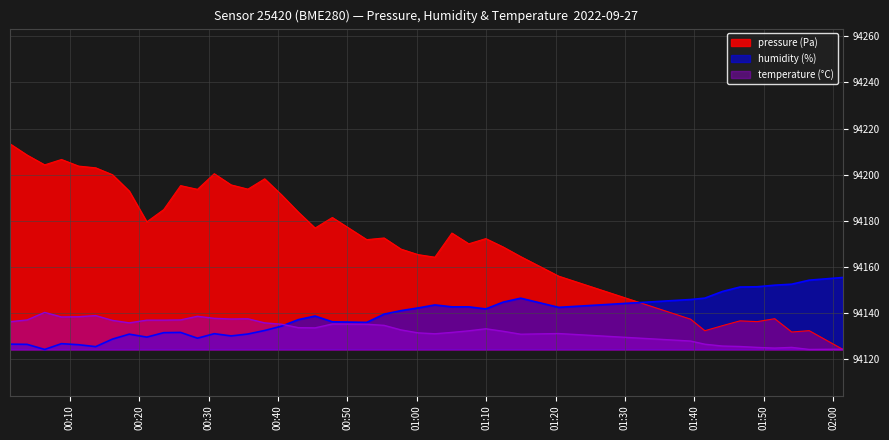

Reading left to right, what are all the values shown in this chart?

pressure: 2022-09-27T00:01:23=94213.4	2022-09-27T00:03:51=94208.5	2022-09-27T00:06:23=94204.2	2022-09-27T00:08:48=94206.6	2022-09-27T00:11:16=94203.7	2022-09-27T00:13:44=94203.0	2022-09-27T00:16:09=94200.0	2022-09-27T00:18:34=94192.9	2022-09-27T00:21:06=94179.5	2022-09-27T00:23:32=94184.8	2022-09-27T00:25:58=94195.2	2022-09-27T00:28:24=94193.6	2022-09-27T00:30:49=94200.4	2022-09-27T00:33:15=94195.6	2022-09-27T00:35:40=94193.7	2022-09-27T00:38:05=94198.2	2022-09-27T00:40:31=94191.2	2022-09-27T00:42:56=94183.8	2022-09-27T00:45:21=94176.8	2022-09-27T00:47:50=94181.4	2022-09-27T00:52:48=94171.8	2022-09-27T00:55:18=94172.5	2022-09-27T00:57:44=94167.7	2022-09-27T01:00:11=94165.3	2022-09-27T01:02:37=94164.2	2022-09-27T01:05:04=94174.7	2022-09-27T01:07:30=94170.0	2022-09-27T01:09:57=94172.2	2022-09-27T01:12:27=94168.6	2022-09-27T01:14:59=94164.4	2022-09-27T01:20:27=94156.0	2022-09-27T01:39:28=94137.3	2022-09-27T01:41:31=94132.3	2022-09-27T01:44:03=94134.5	2022-09-27T01:46:35=94136.6	2022-09-27T01:49:04=94136.2	2022-09-27T01:51:35=94137.5	2022-09-27T01:54:02=94131.7	2022-09-27T01:56:33=94132.3	2022-09-27T02:01:25=94124.2
humidity: 2022-09-27T00:01:23=94126.5	2022-09-27T00:03:51=94126.4	2022-09-27T00:06:23=94124.2	2022-09-27T00:08:48=94126.7	2022-09-27T00:11:16=94126.2	2022-09-27T00:13:44=94125.4	2022-09-27T00:16:09=94128.6	2022-09-27T00:18:34=94130.8	2022-09-27T00:21:06=94129.5	2022-09-27T00:23:32=94131.4	2022-09-27T00:25:58=94131.5	2022-09-27T00:28:24=94129.0	2022-09-27T00:30:49=94131.0	2022-09-27T00:33:15=94130.0	2022-09-27T00:35:40=94130.9	2022-09-27T00:38:05=94132.4	2022-09-27T00:40:31=94134.3	2022-09-27T00:42:56=94137.1	2022-09-27T00:45:21=94138.6	2022-09-27T00:47:50=94136.2	2022-09-27T00:52:48=94135.9	2022-09-27T00:55:18=94139.5	2022-09-27T00:57:44=94141.0	2022-09-27T01:00:11=94142.2	2022-09-27T01:02:37=94143.5	2022-09-27T01:05:04=94142.6	2022-09-27T01:07:30=94142.6	2022-09-27T01:09:57=94141.7	2022-09-27T01:12:27=94144.7	2022-09-27T01:14:59=94146.4	2022-09-27T01:20:27=94142.4	2022-09-27T01:39:28=94145.8	2022-09-27T01:41:31=94146.4	2022-09-27T01:44:03=94149.3	2022-09-27T01:46:35=94151.2	2022-09-27T01:49:04=94151.4	2022-09-27T01:51:35=94152.0	2022-09-27T01:54:02=94152.5	2022-09-27T01:56:33=94154.2	2022-09-27T02:01:25=94155.4
temperature: 2022-09-27T00:01:23=94136.2	2022-09-27T00:03:51=94137.0	2022-09-27T00:06:23=94140.2	2022-09-27T00:08:48=94138.2	2022-09-27T00:11:16=94138.3	2022-09-27T00:13:44=94138.8	2022-09-27T00:16:09=94136.8	2022-09-27T00:18:34=94135.7	2022-09-27T00:21:06=94136.9	2022-09-27T00:23:32=94136.9	2022-09-27T00:25:58=94137.0	2022-09-27T00:28:24=94138.5	2022-09-27T00:30:49=94137.7	2022-09-27T00:33:15=94137.4	2022-09-27T00:35:40=94137.5	2022-09-27T00:38:05=94135.7	2022-09-27T00:40:31=94135.1	2022-09-27T00:42:56=94133.6	2022-09-27T00:45:21=94133.5	2022-09-27T00:47:50=94135.2	2022-09-27T00:52:48=94135.1	2022-09-27T00:55:18=94134.6	2022-09-27T00:57:44=94132.6	2022-09-27T01:00:11=94131.4	2022-09-27T01:02:37=94131.0	2022-09-27T01:05:04=94131.5	2022-09-27T01:07:30=94132.2	2022-09-27T01:09:57=94133.1	2022-09-27T01:12:27=94132.0	2022-09-27T01:14:59=94130.8	2022-09-27T01:20:27=94131.1	2022-09-27T01:39:28=94127.8	2022-09-27T01:41:31=94126.4	2022-09-27T01:44:03=94125.6	2022-09-27T01:46:35=94125.4	2022-09-27T01:49:04=94125.0	2022-09-27T01:51:35=94124.8	2022-09-27T01:54:02=94125.0	2022-09-27T01:56:33=94124.2	2022-09-27T02:01:25=94124.3